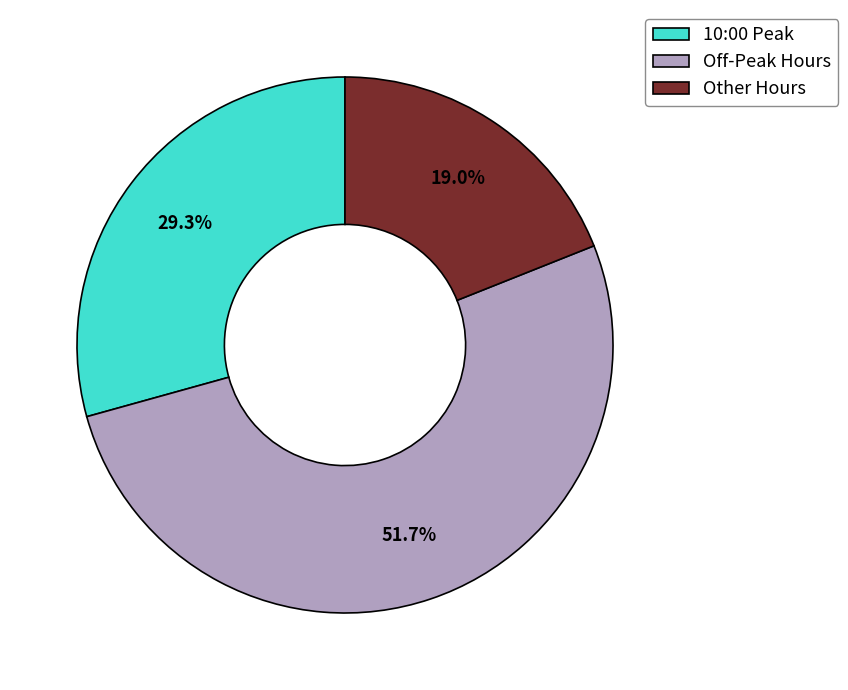

What percentage is NOT represented by Other Hours?

81.0%